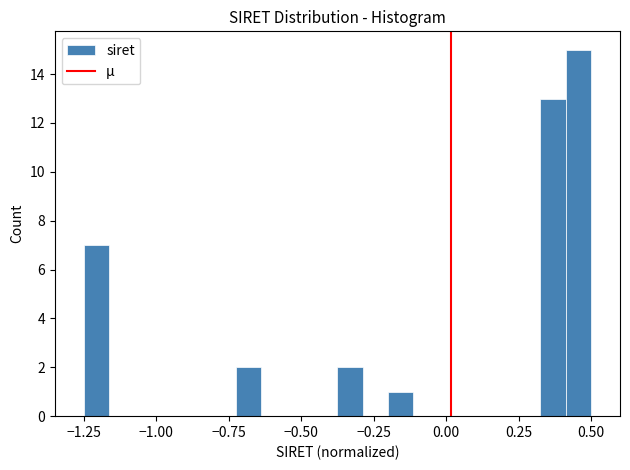

Read against the x-axis, roughly where is the centre of the tallest bar?

0.45